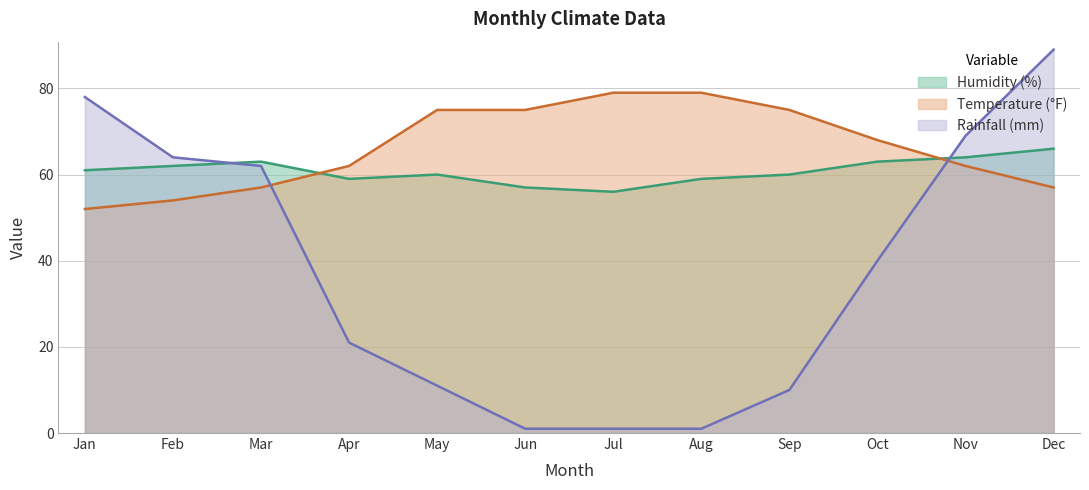

At how many categories does at least one series exceed 13?

12